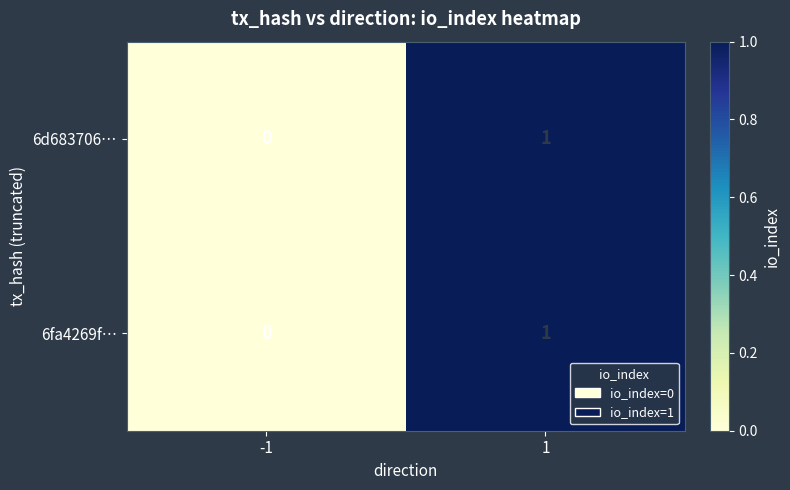

Rank the categories by 6fa4269f… value from highest to lowest.

1, -1